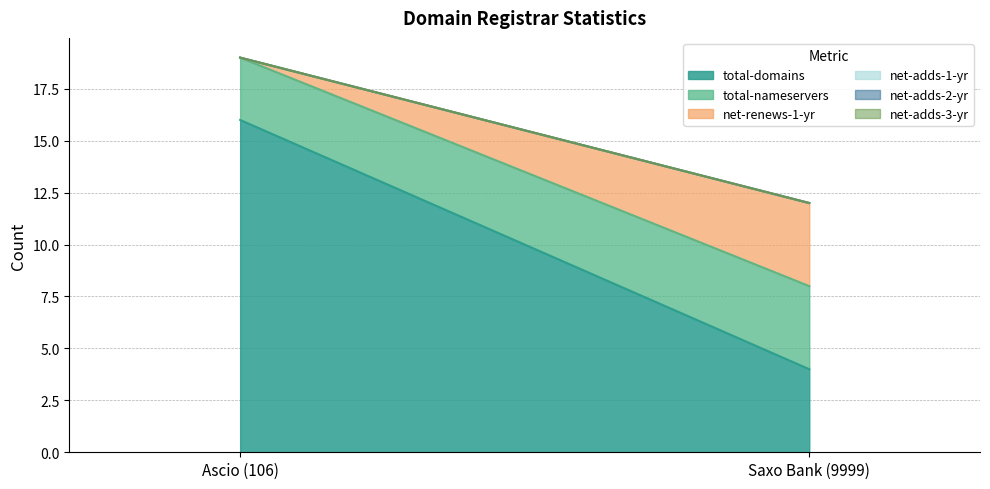

At how many categories does at least one series exceed 9?

1